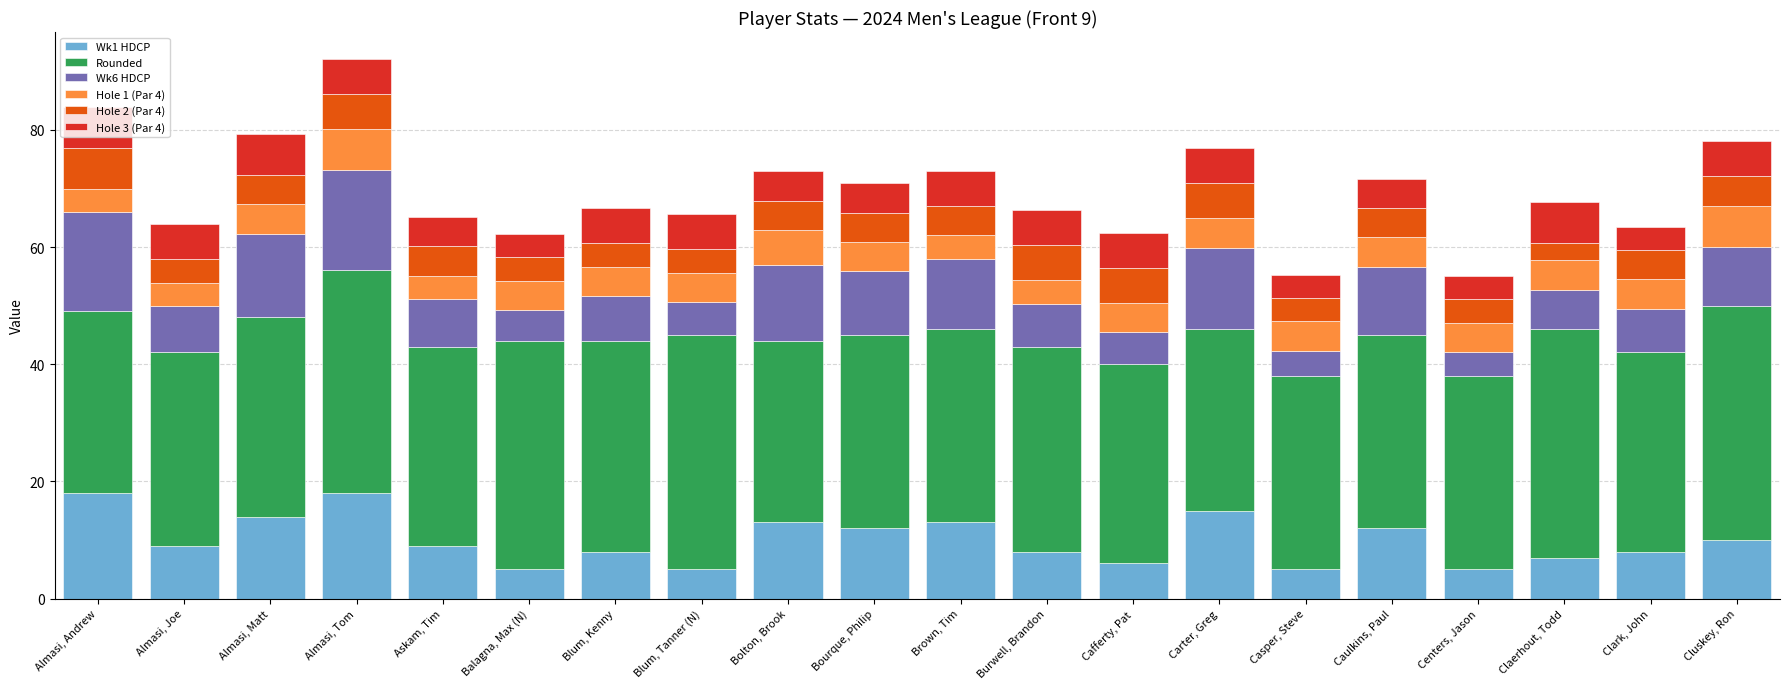

What is the total value across all series at Bolton, Brook?

72.9